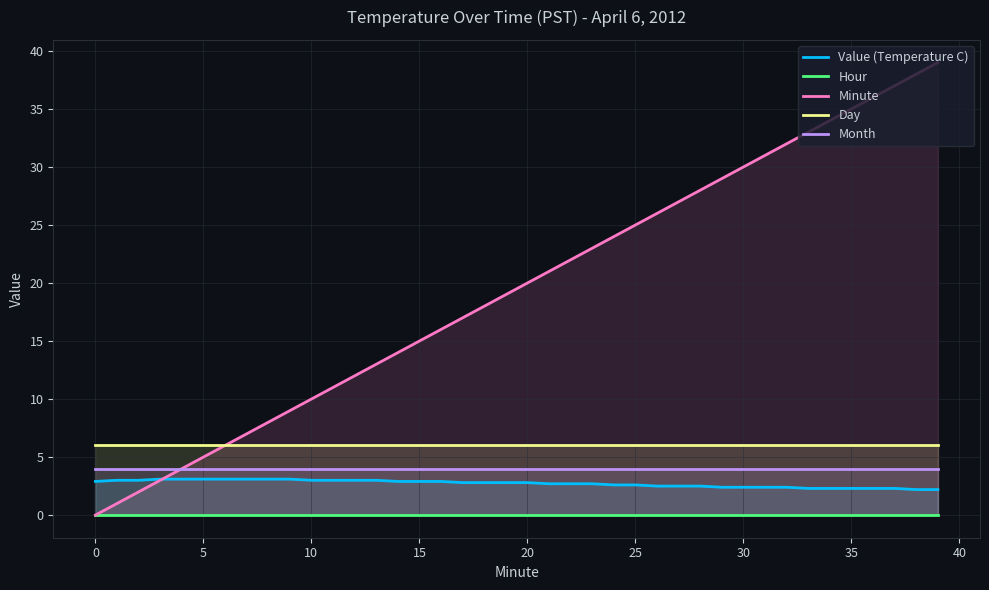

What is the highest value of the Minute series?

39